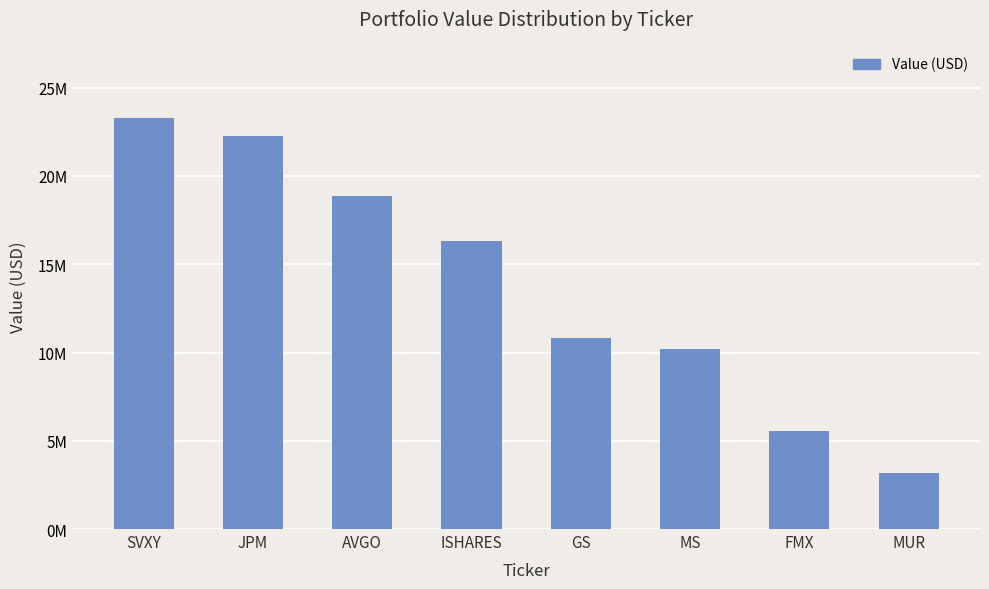

At which label does the data first exceed 16345000?

SVXY